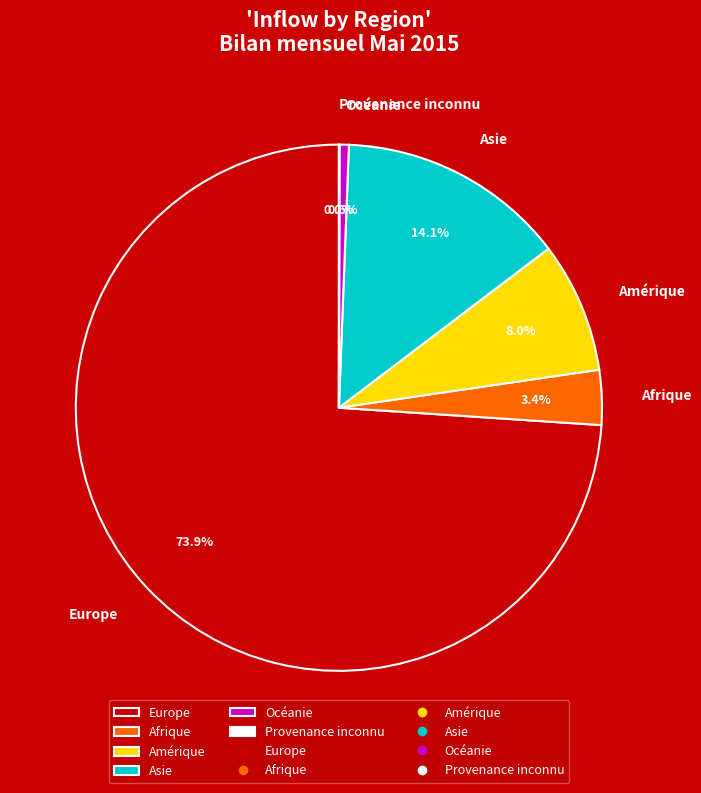

Approximately how many times larger is the value at Amérique compared to Océanie?

14.1